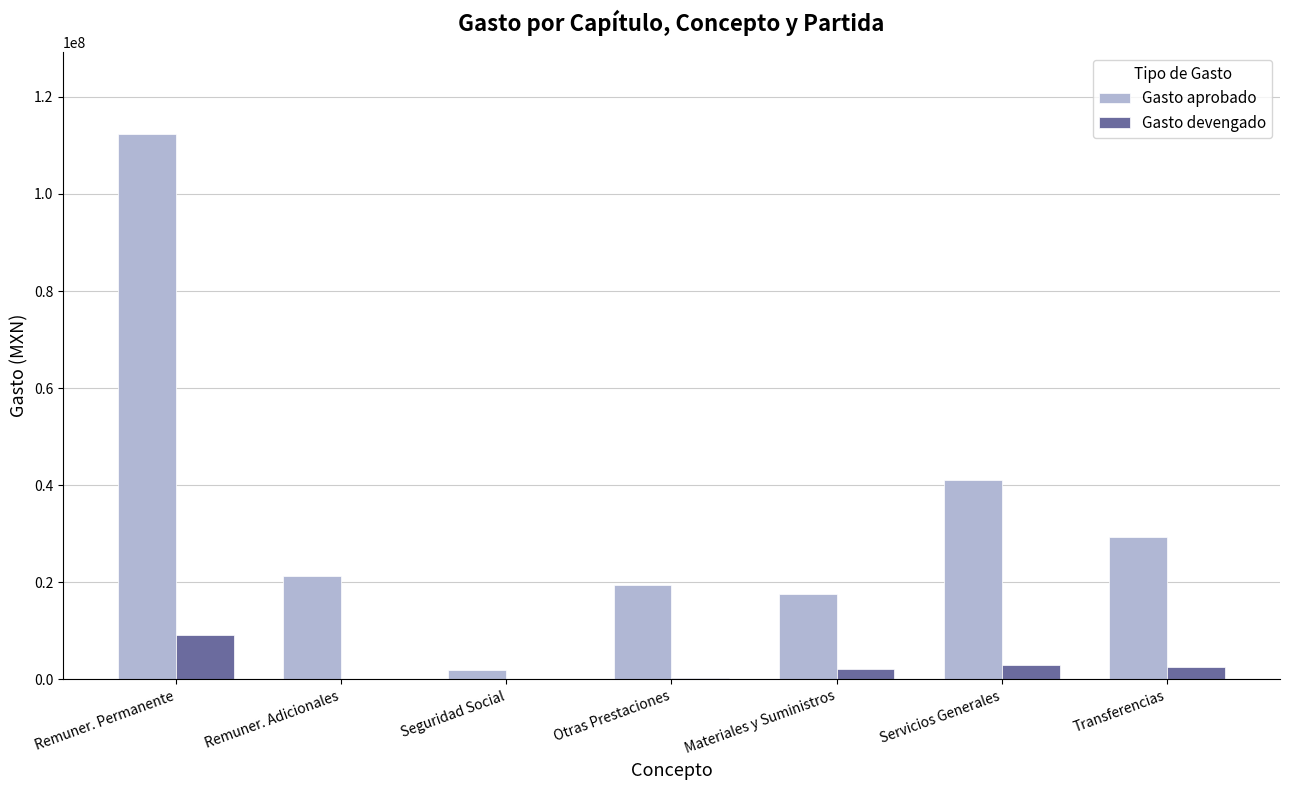

Which series has the largest total across all categories?

Gasto aprobado